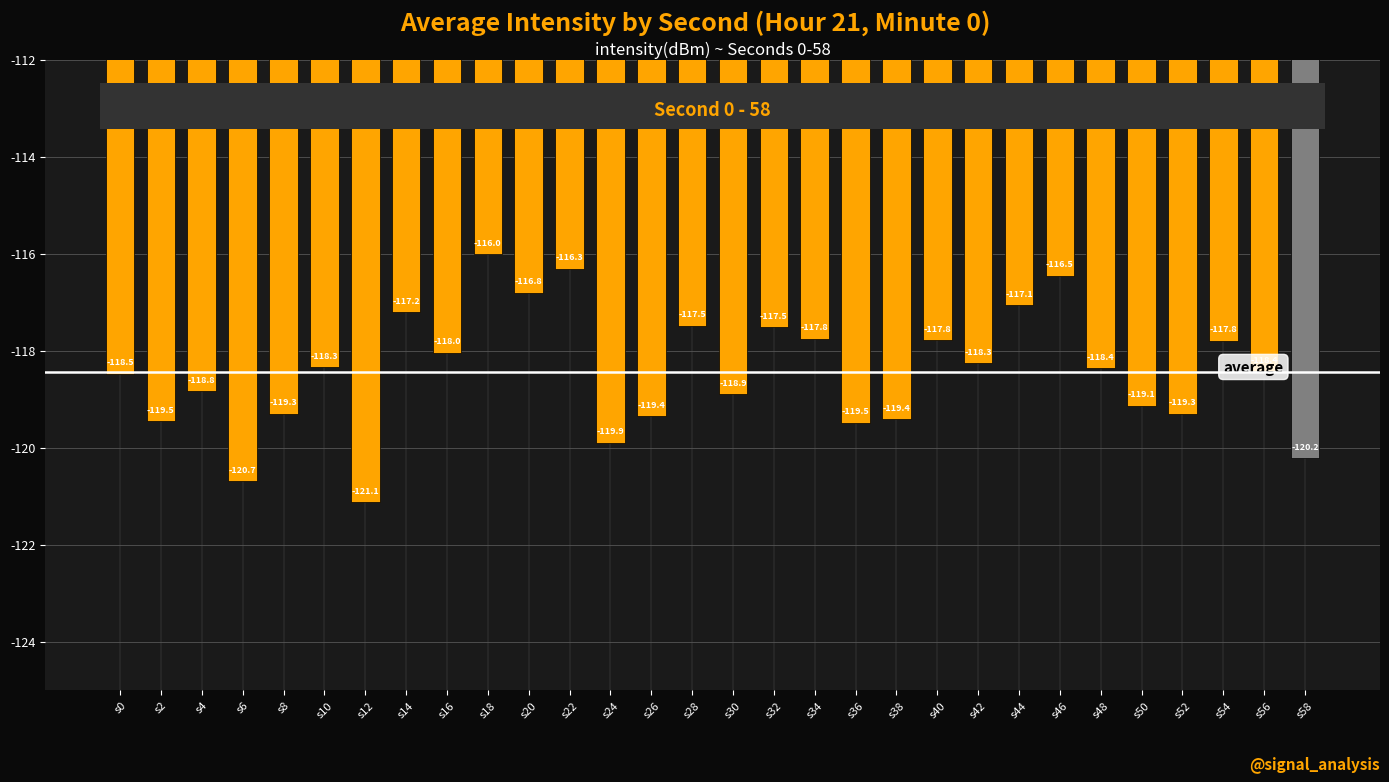

Count the number of data series in this chart.

1